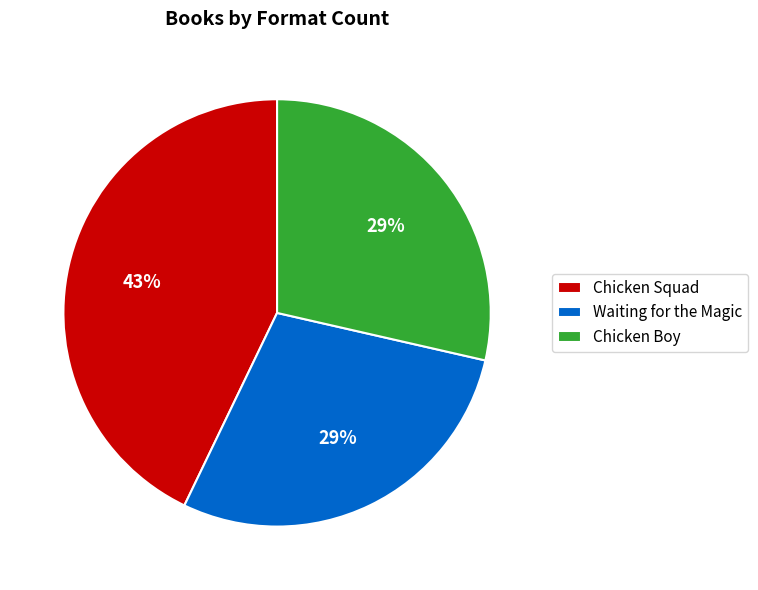

Between Waiting for the Magic and Chicken Squad, which is larger?

Chicken Squad